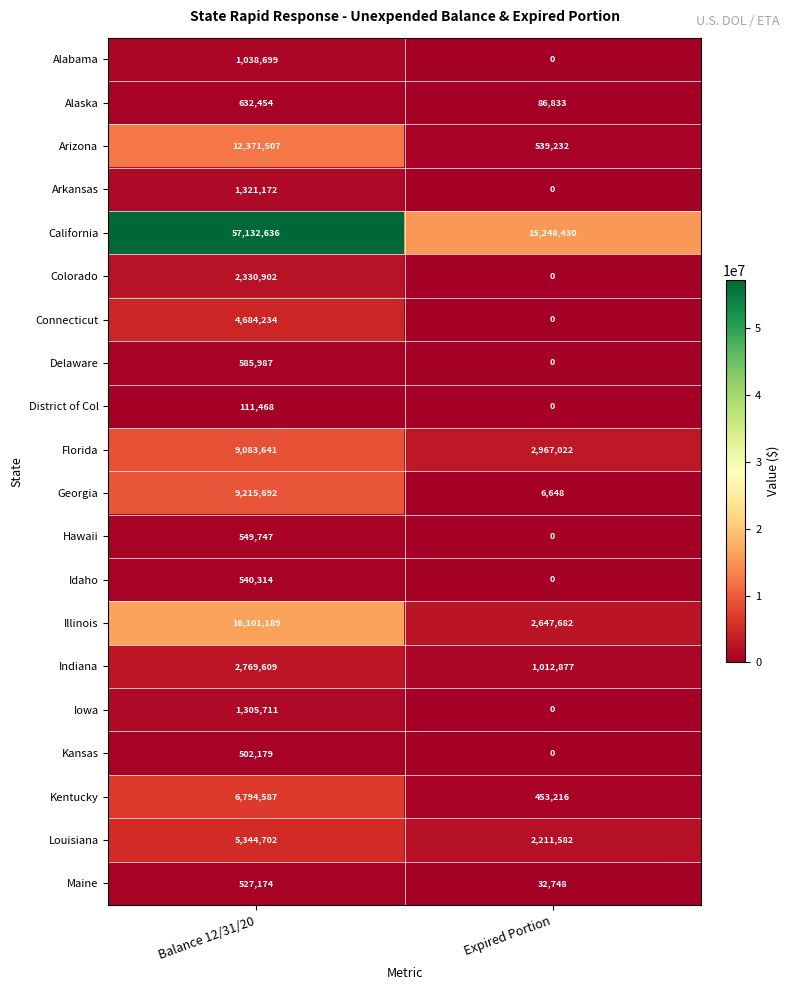

What value does the Maine series have at Expired Portion, to the nearest 100?

32700